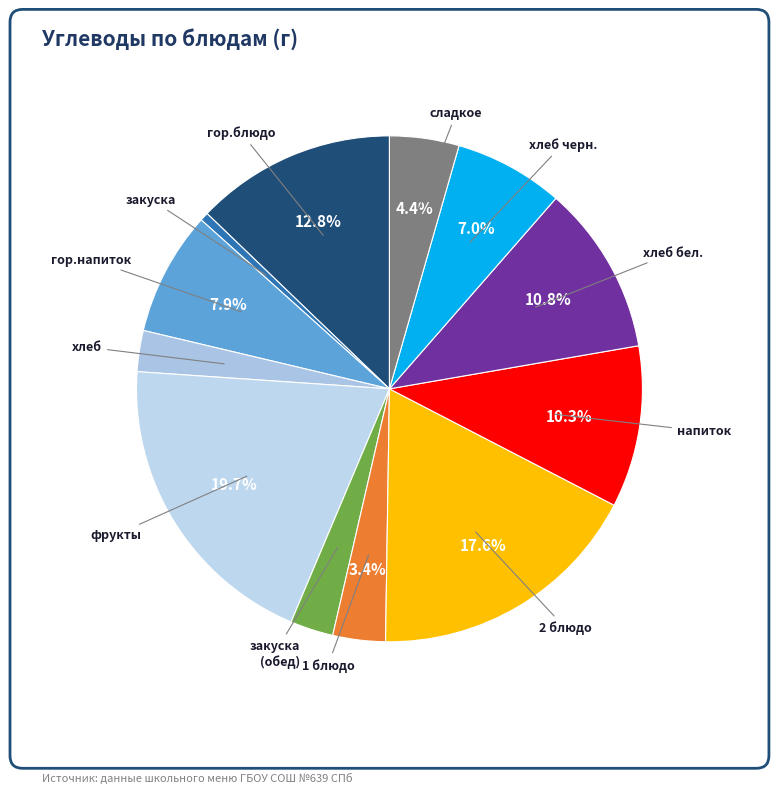

How many segments does this pie chart have?

12